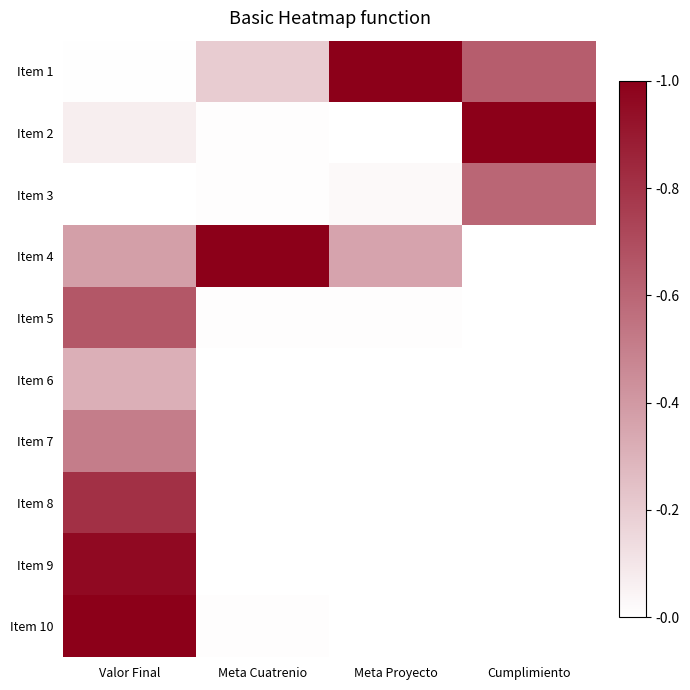

How many data points does each series have?

4